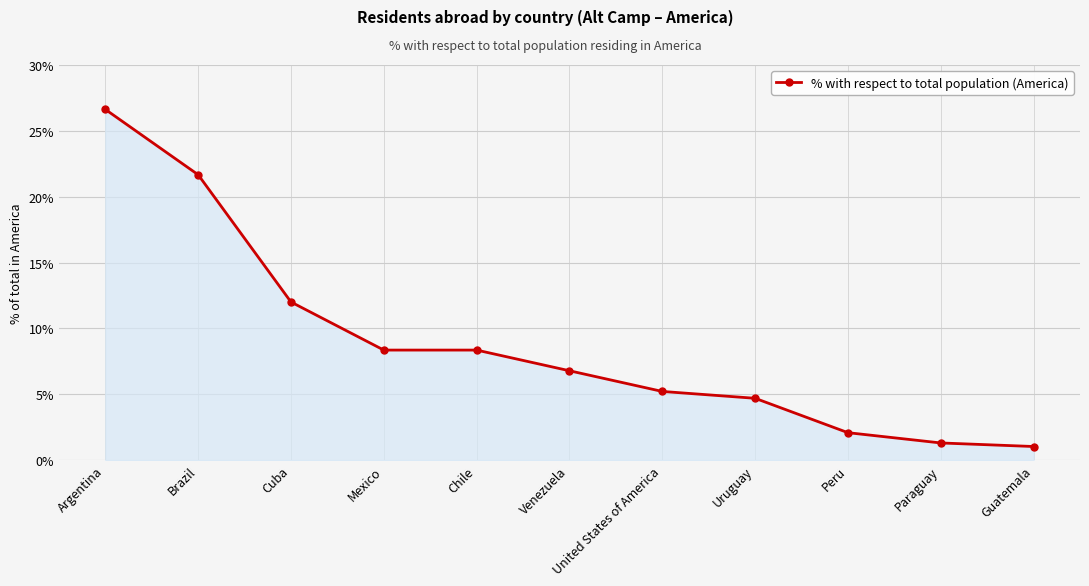

Where is the data nearest to the value 13?

Cuba